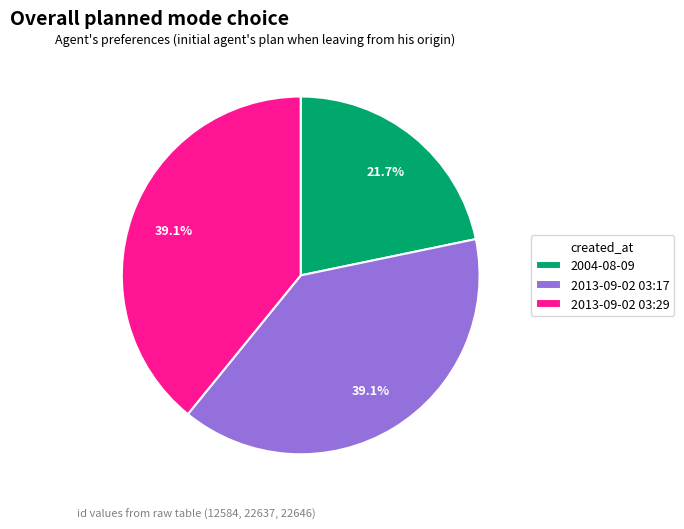

Does 2013-09-02 03:29 account for over 50% of the chart?

No